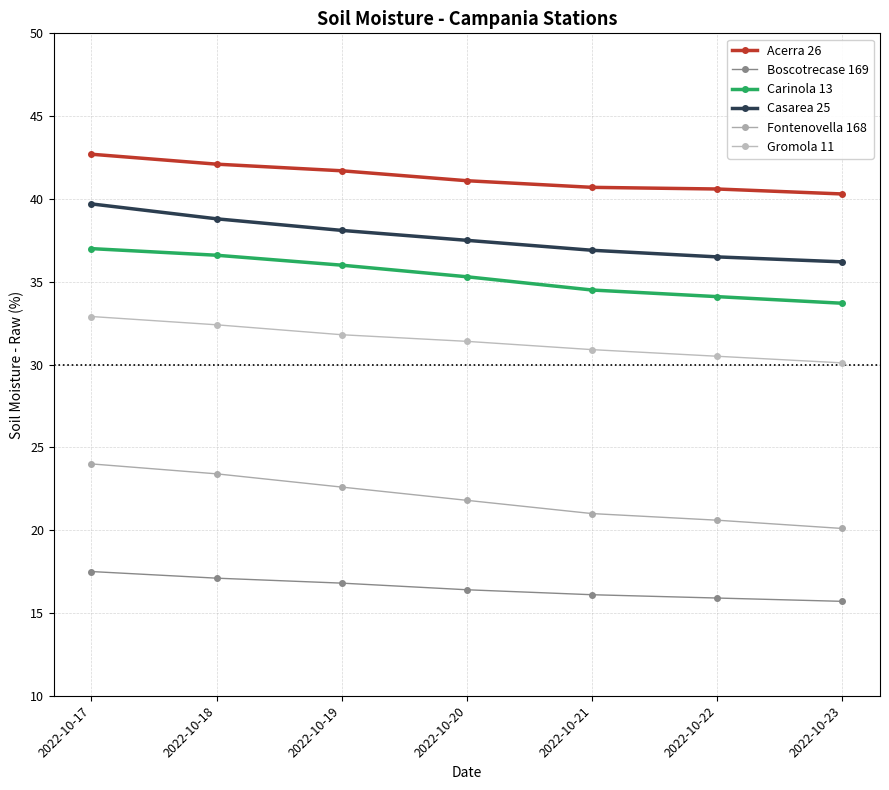

Which series has the widest spread of values?

Fontenovella 168